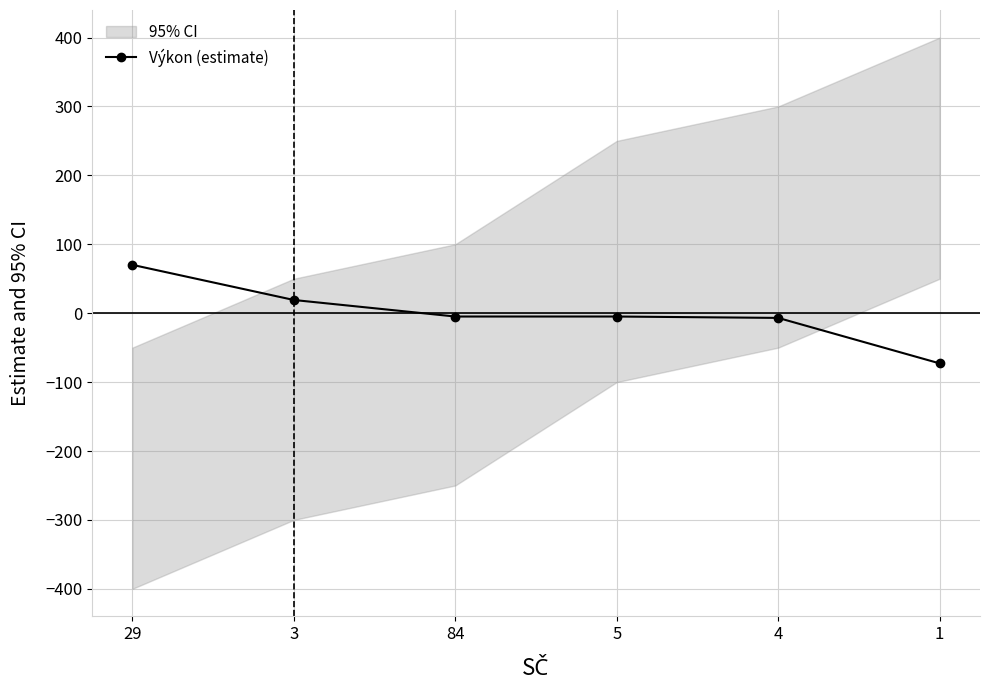

How many positive values are there?

2